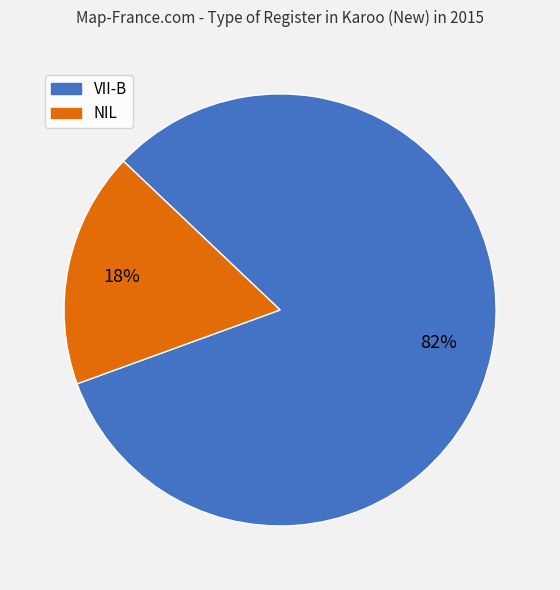

To the nearest percent, what is the combined percentage of NIL and VII-B?

100%